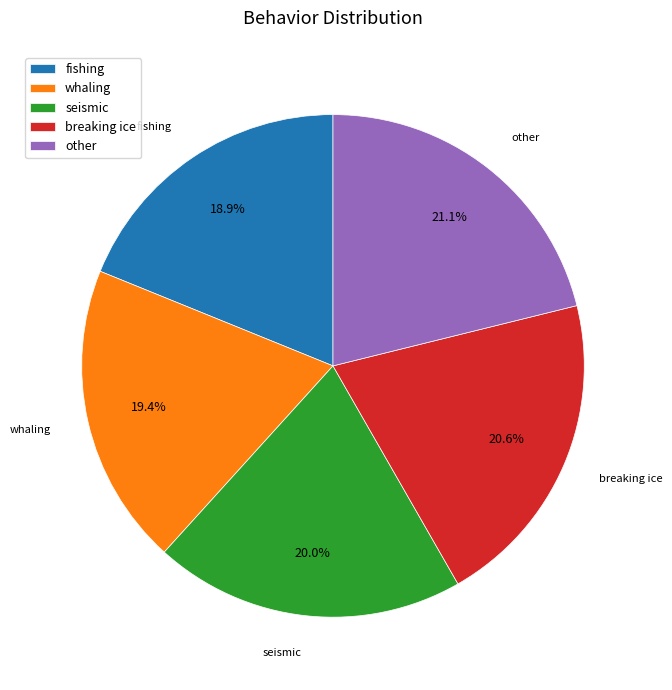

To the nearest percent, what is the difference between the largest and smallest slice percentages?

2%